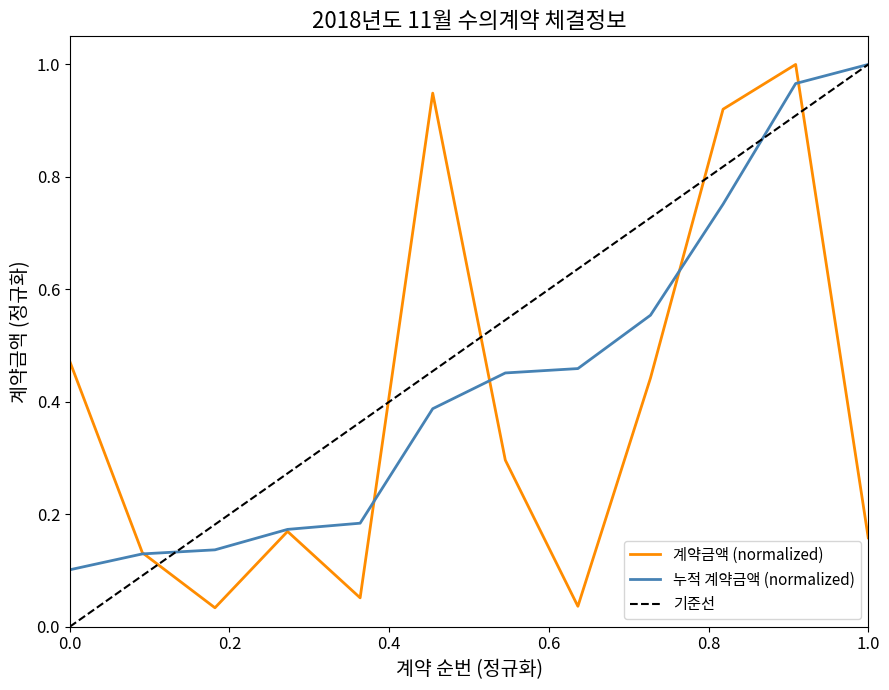

How many points are higher than both their immediate neighbors (excluding endpoints)?

3